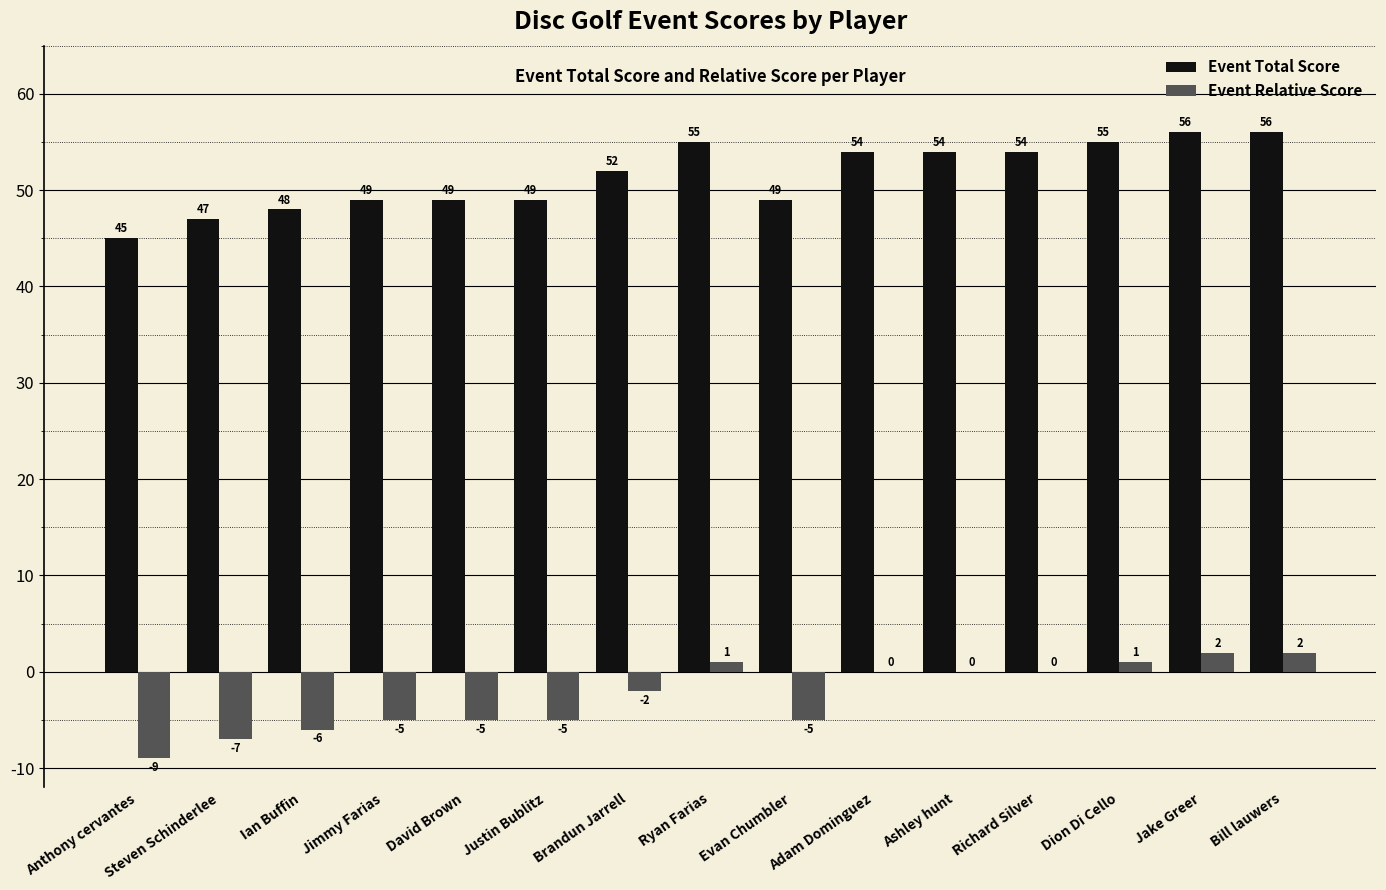

Are the bars grouped side by side (vs. stacked)?

Yes